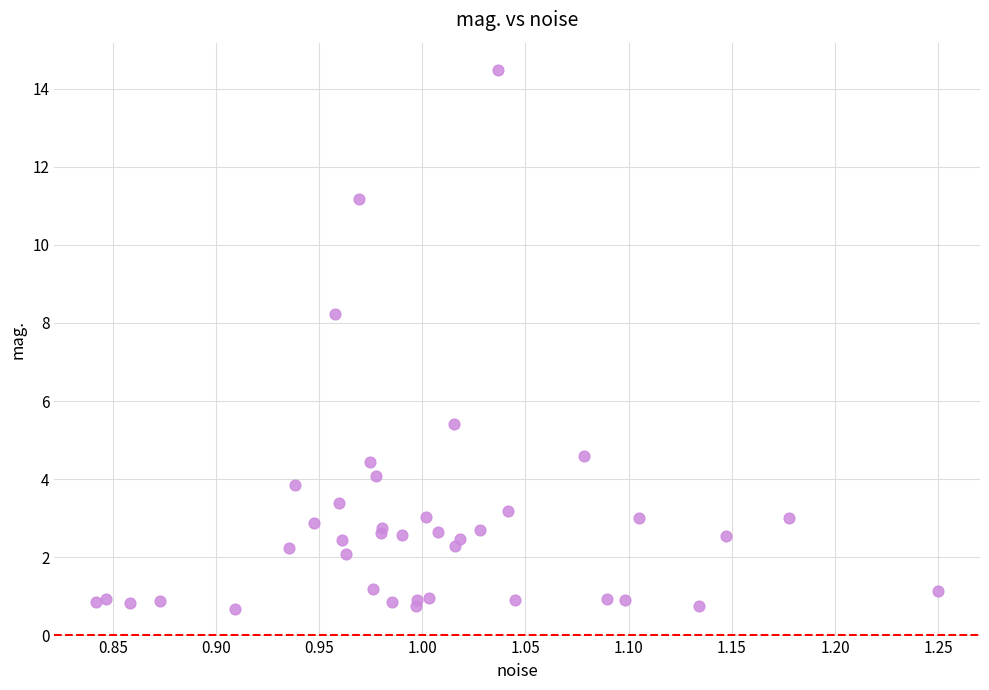

What Y value in the scatter plot is closest to 7?

8.2